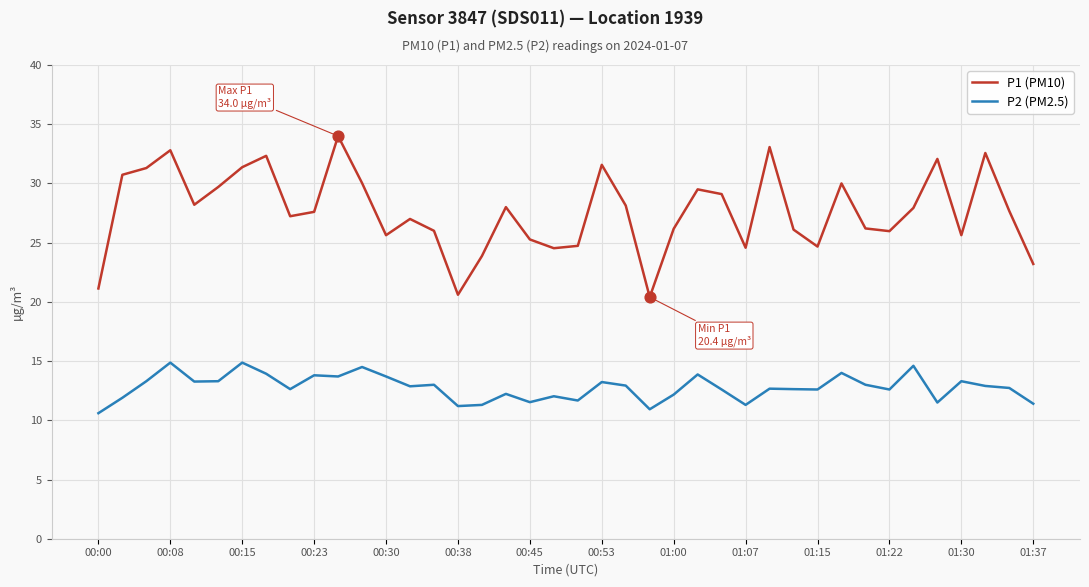

What are all the series names shown in the legend?

P1 (PM10), P2 (PM2.5)